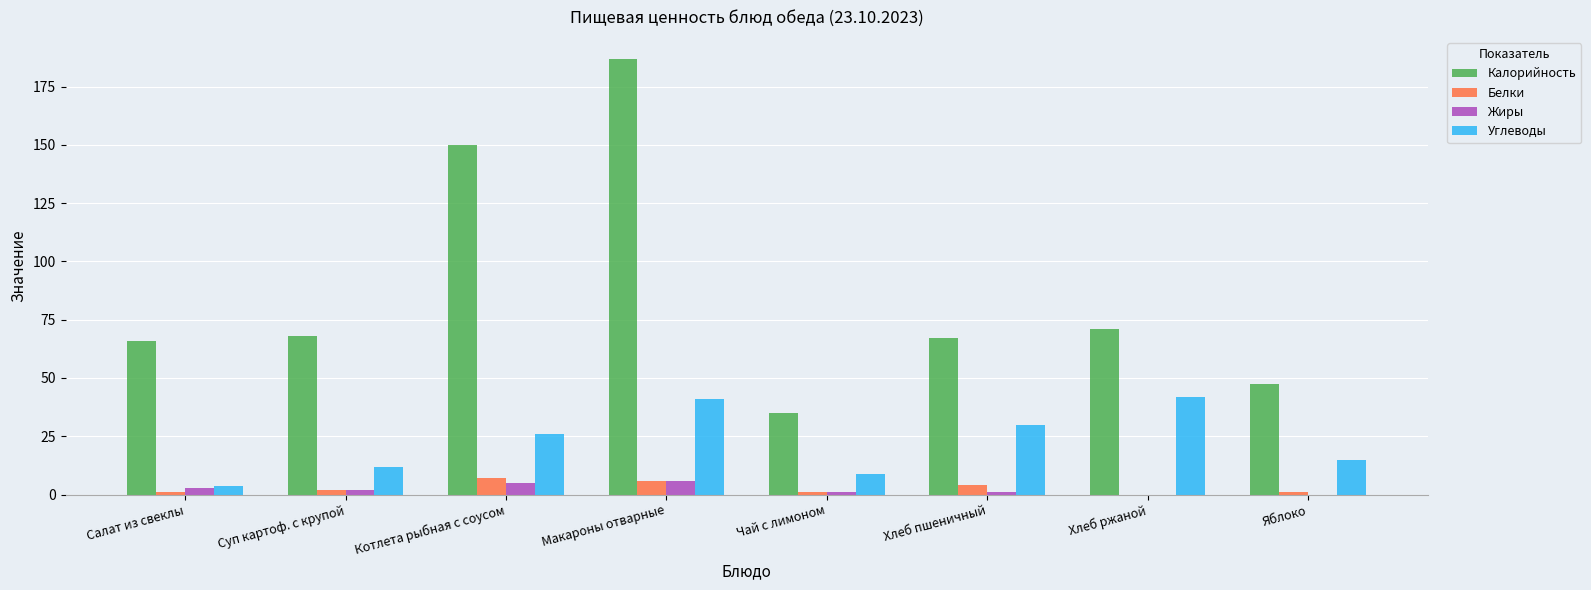

Between Суп картоф. с крупой and Яблоко, which series saw the biggest shift?

Калорийность